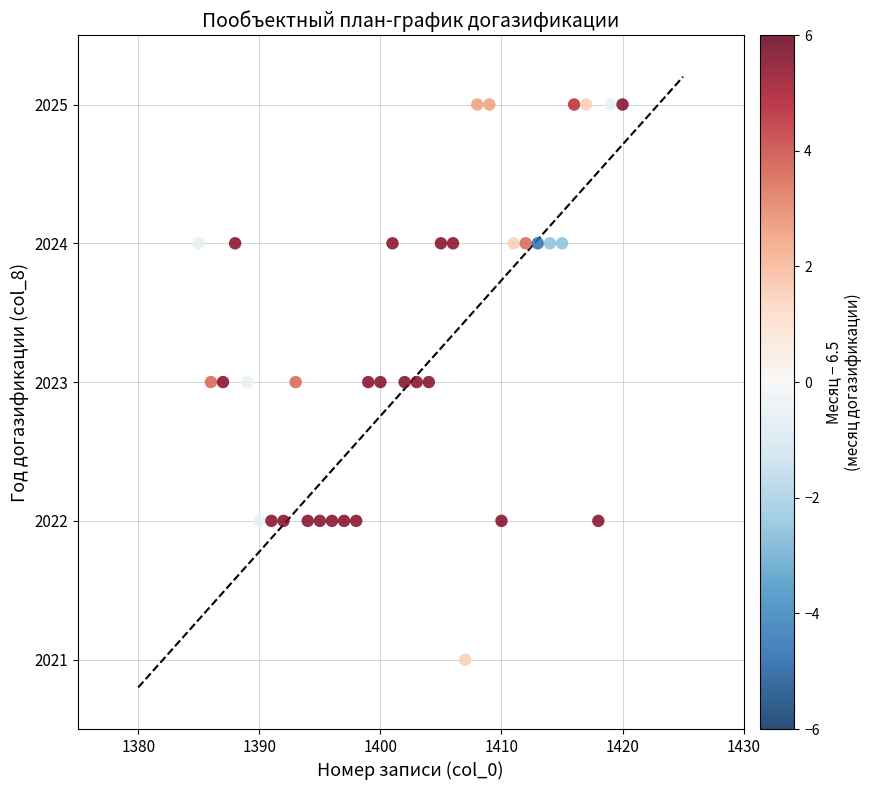

What is the range of Y values (max minus min)?

4